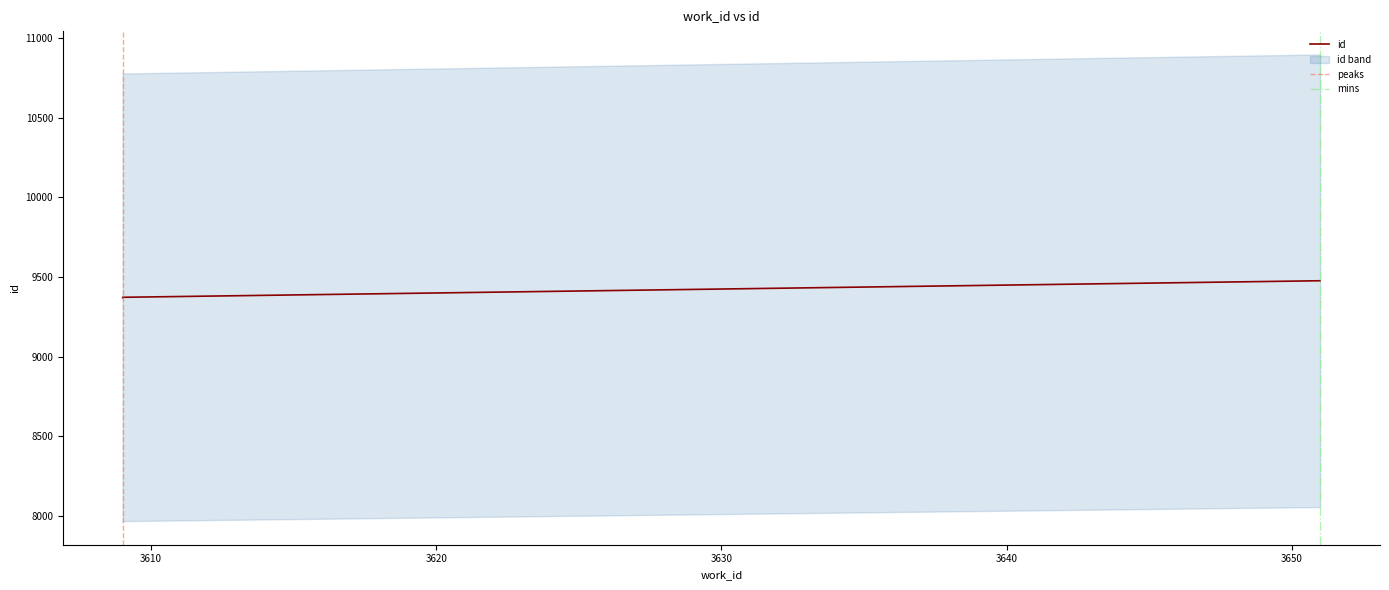

At which category does the chart reach its minimum across all series?

3609